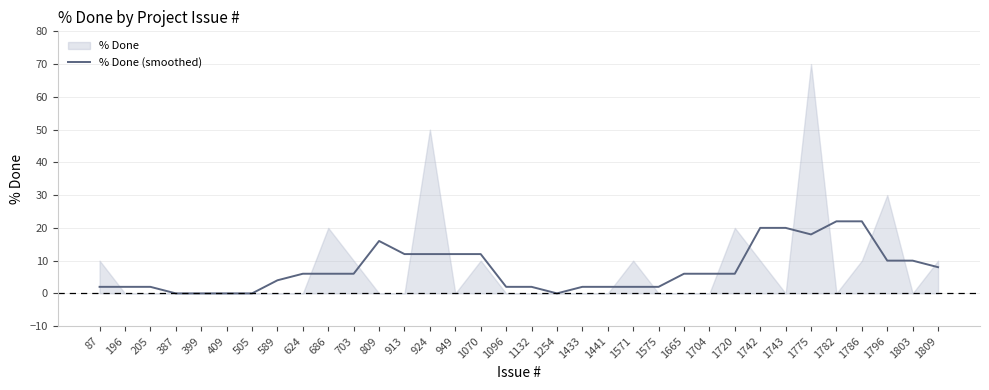

How many lines are shown in the chart?

1